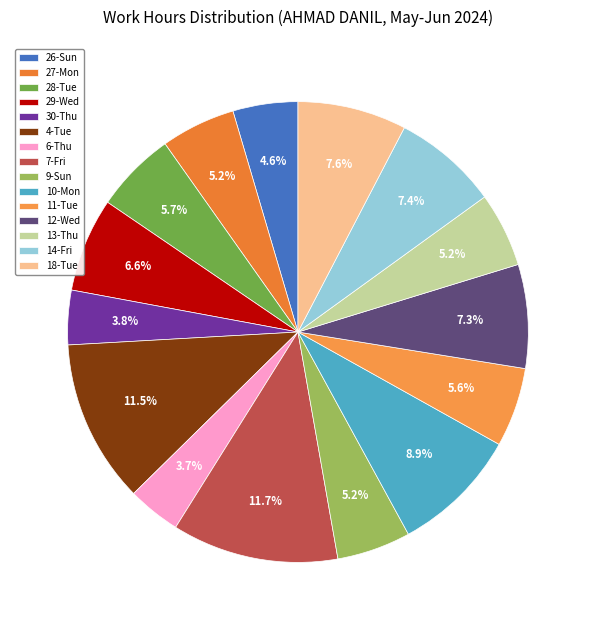

Which category has the biggest portion of the pie?

7-Fri